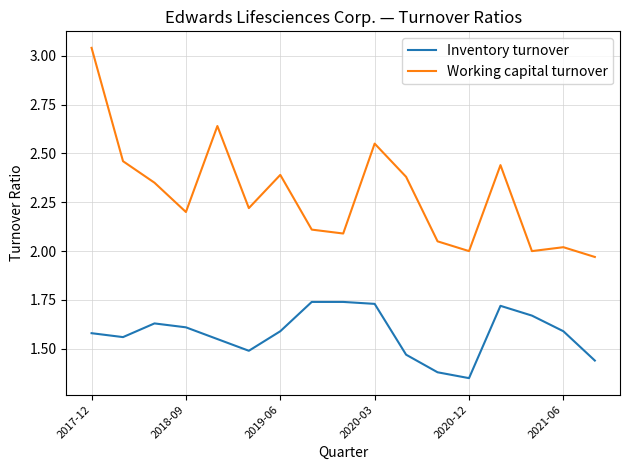

List the series in order of their overall mean, highest first.

Working capital turnover, Inventory turnover